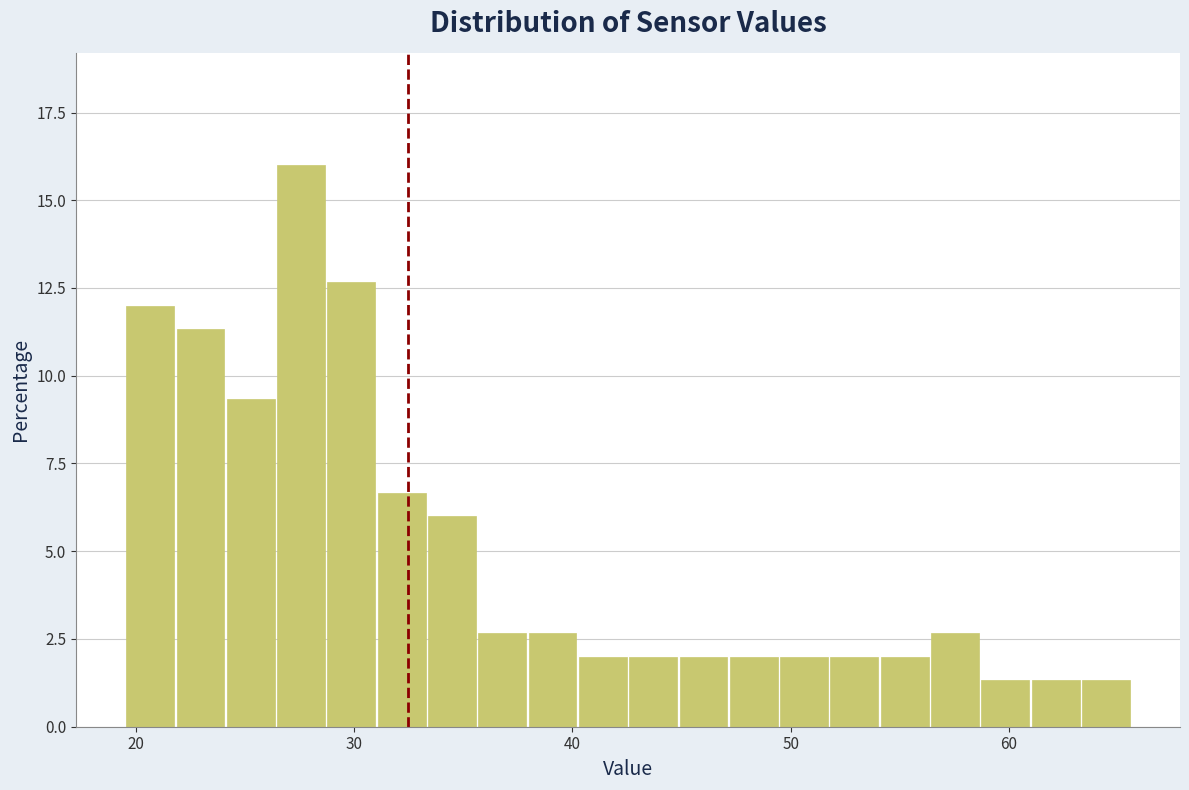

Around what value on the x-axis is the tallest bar? Give the approximate position of its centre, as read against the axis.

28